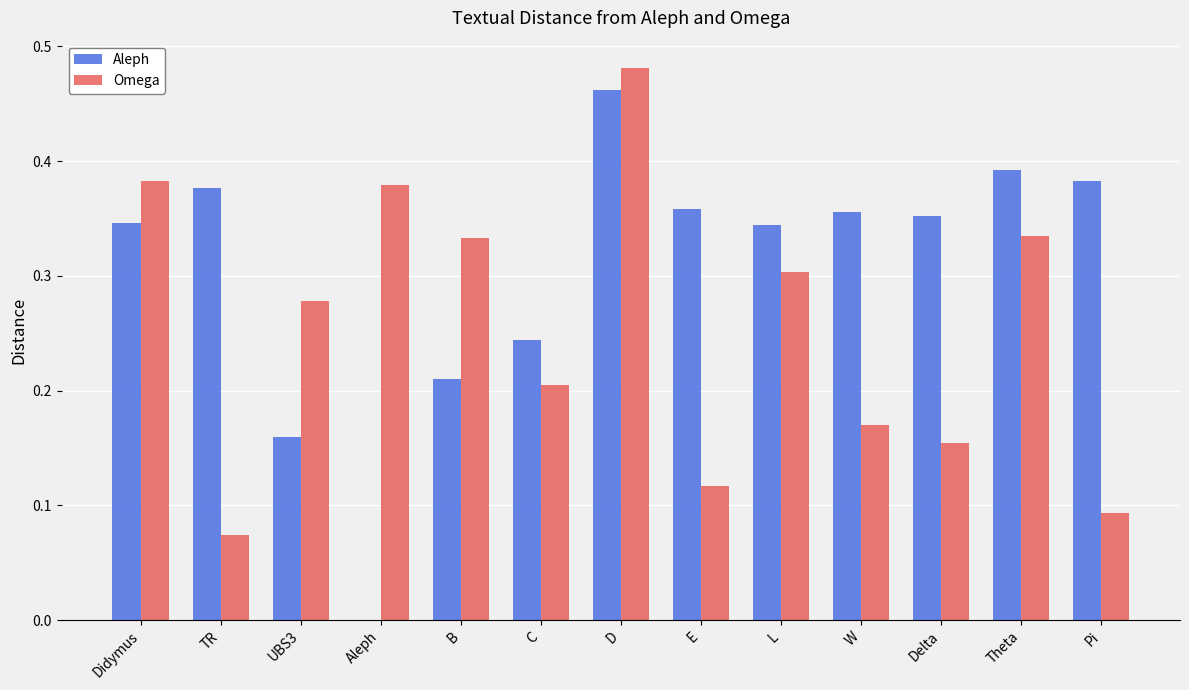

At which category is the sum across all series the highest?

D